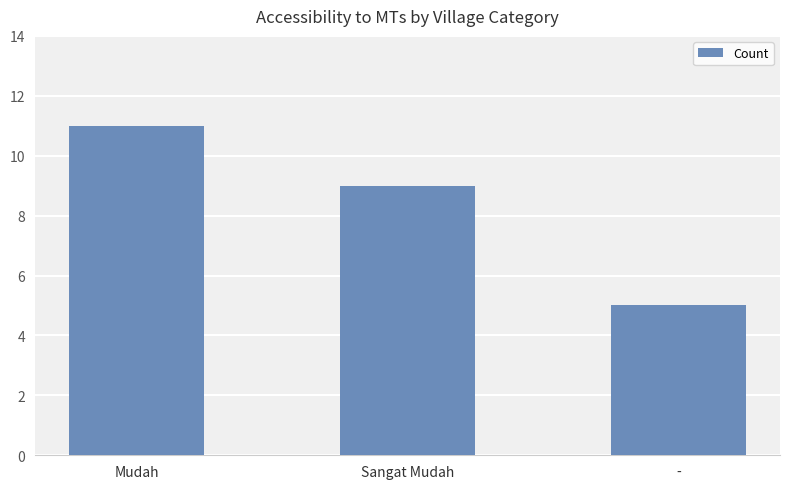

What is the label of the 2nd bar from the left?

Sangat Mudah